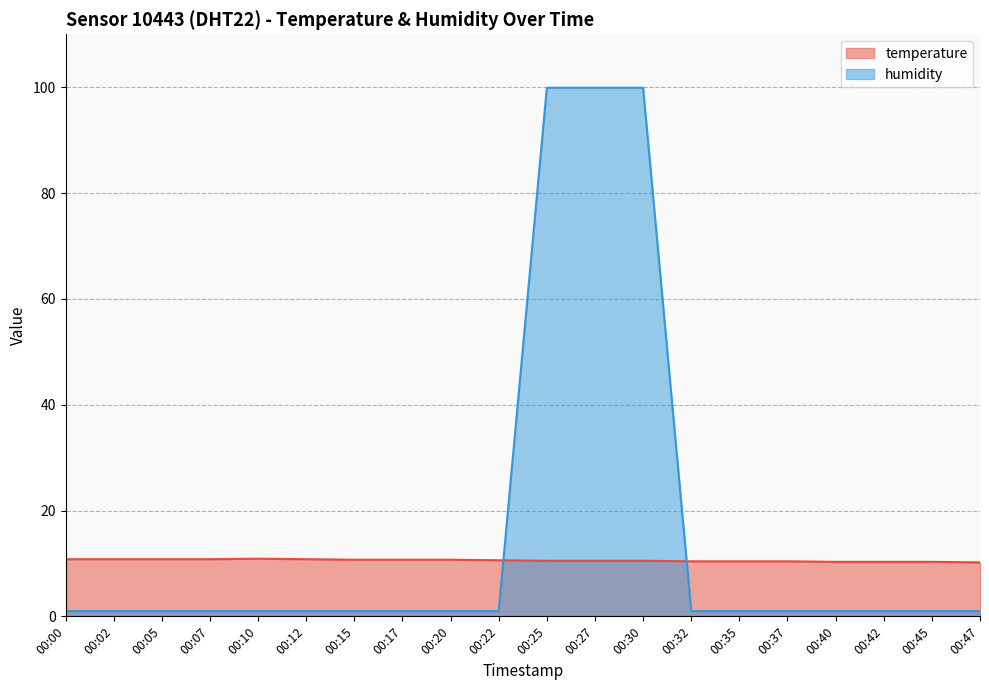

True or false: temperature has a value of 10.4 at 00:35.

True